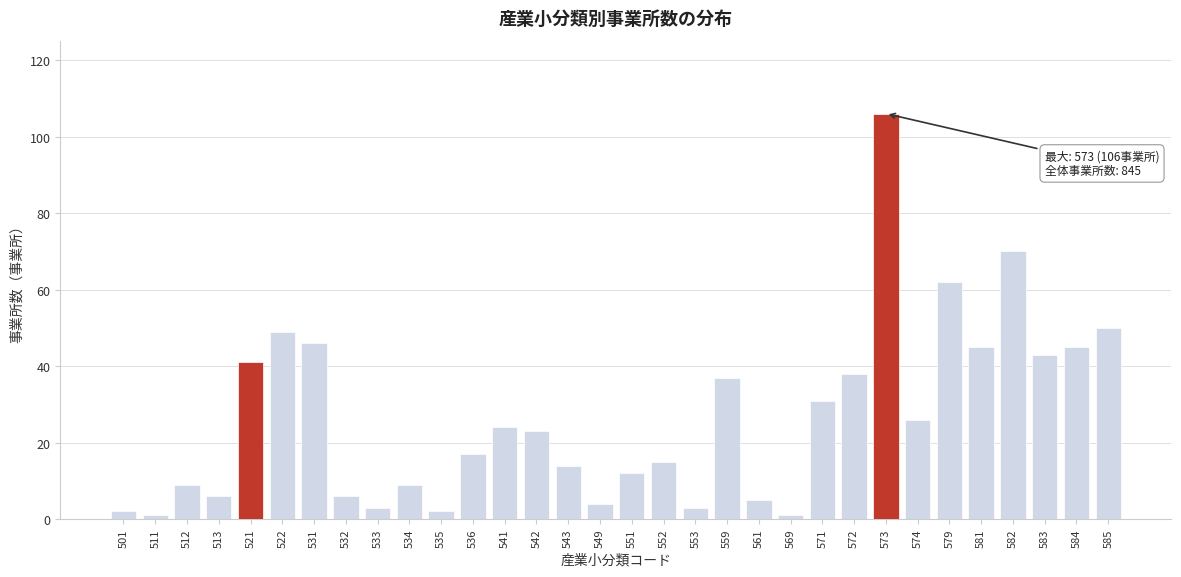

Between 585 and 534, which is larger?

585